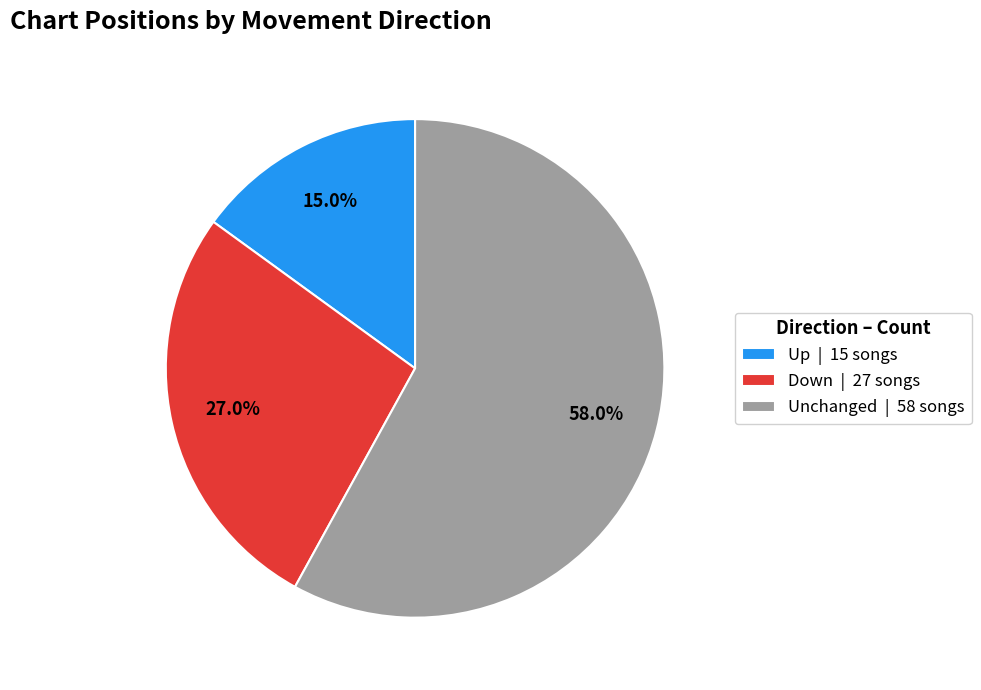

How many slices are in this pie chart?

3